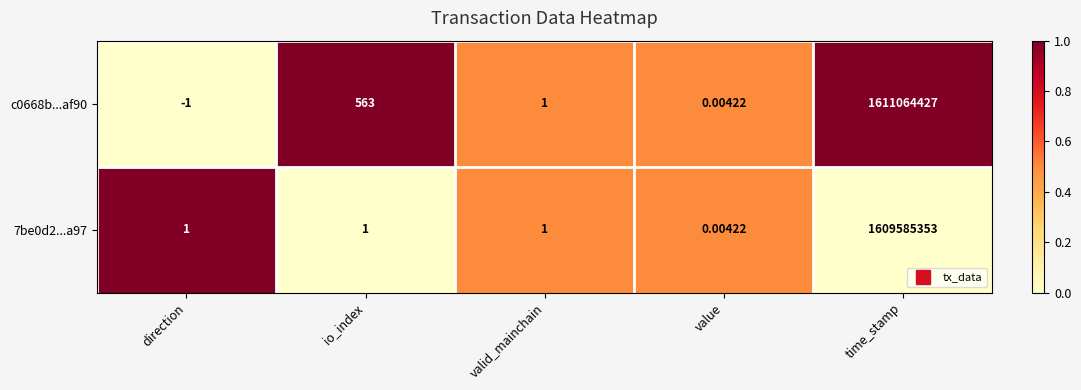

Where does the c0668b...af90 series first go above 1?

io_index